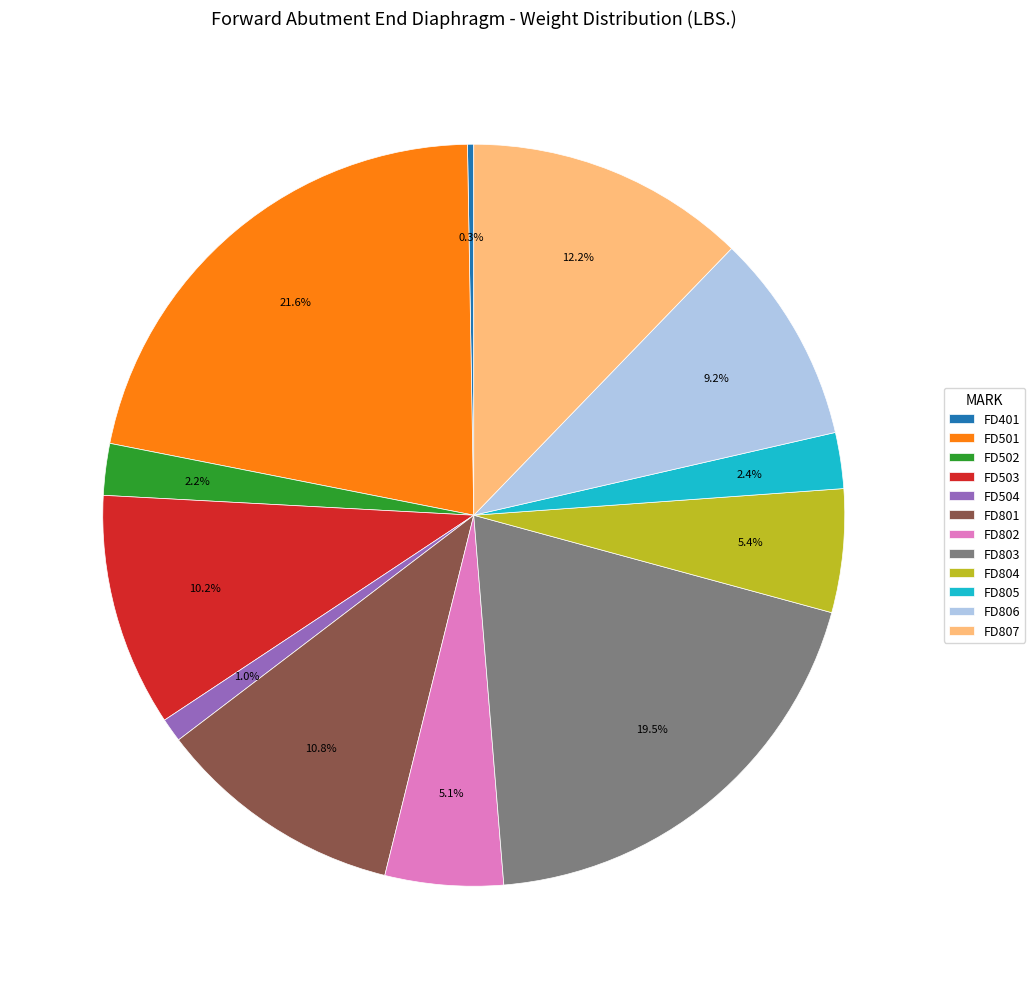

How much of the chart is everything except FD802?

94.9%